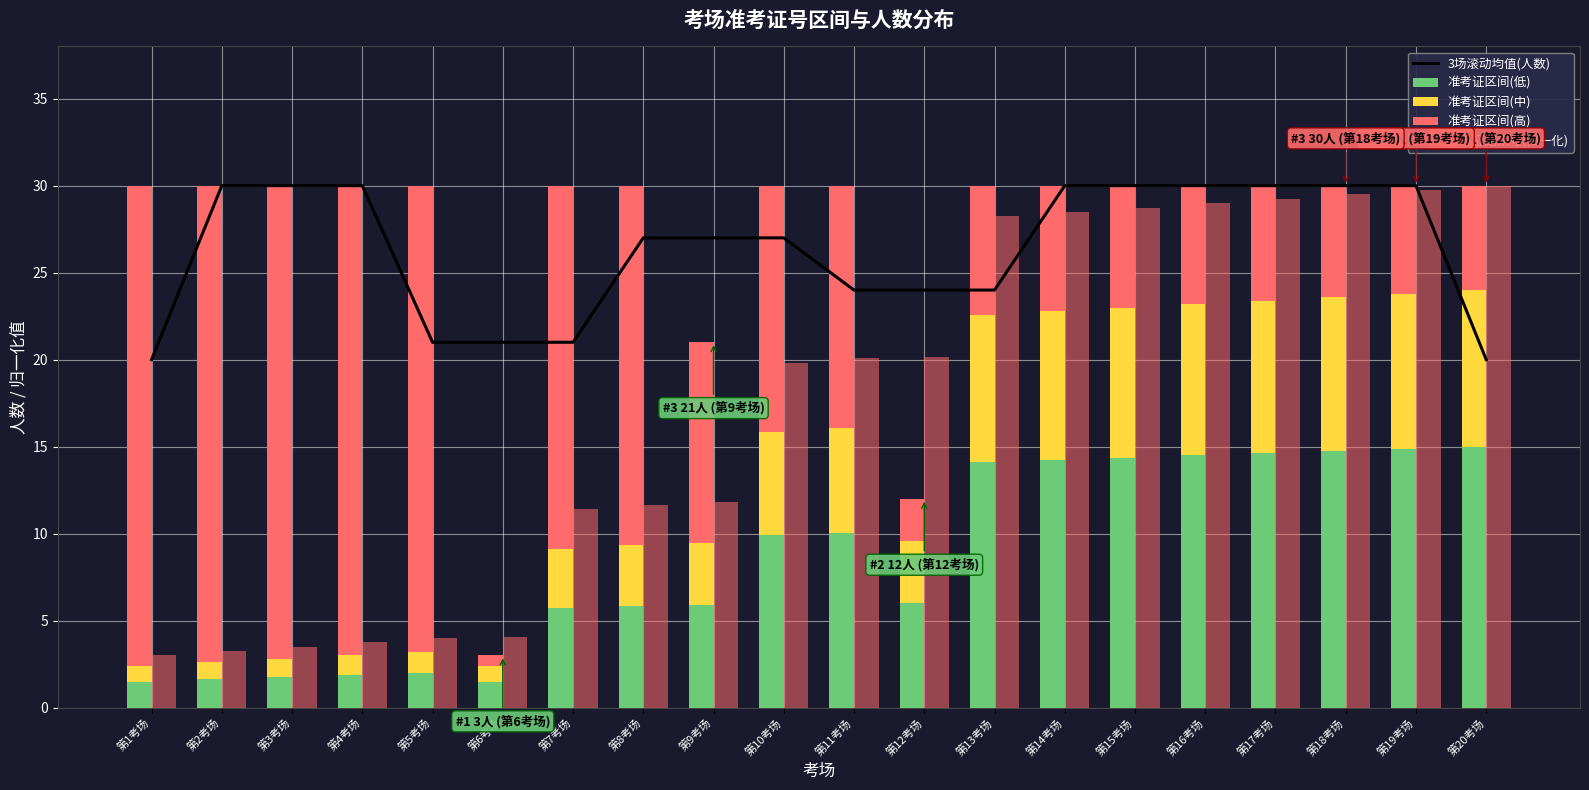

Are the bars horizontal?

No